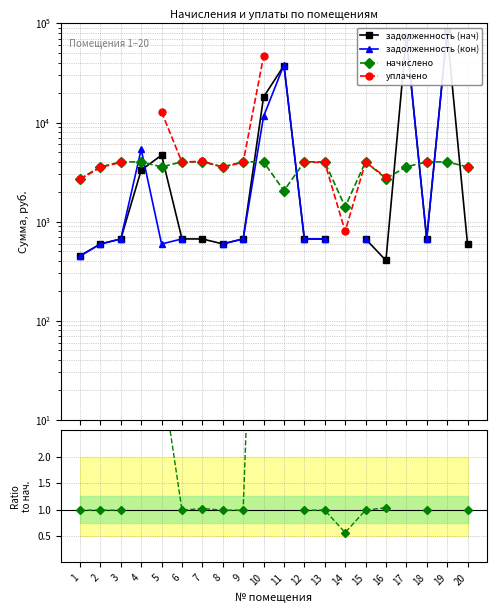

Does the chart display data point markers on the line(s)?

Yes